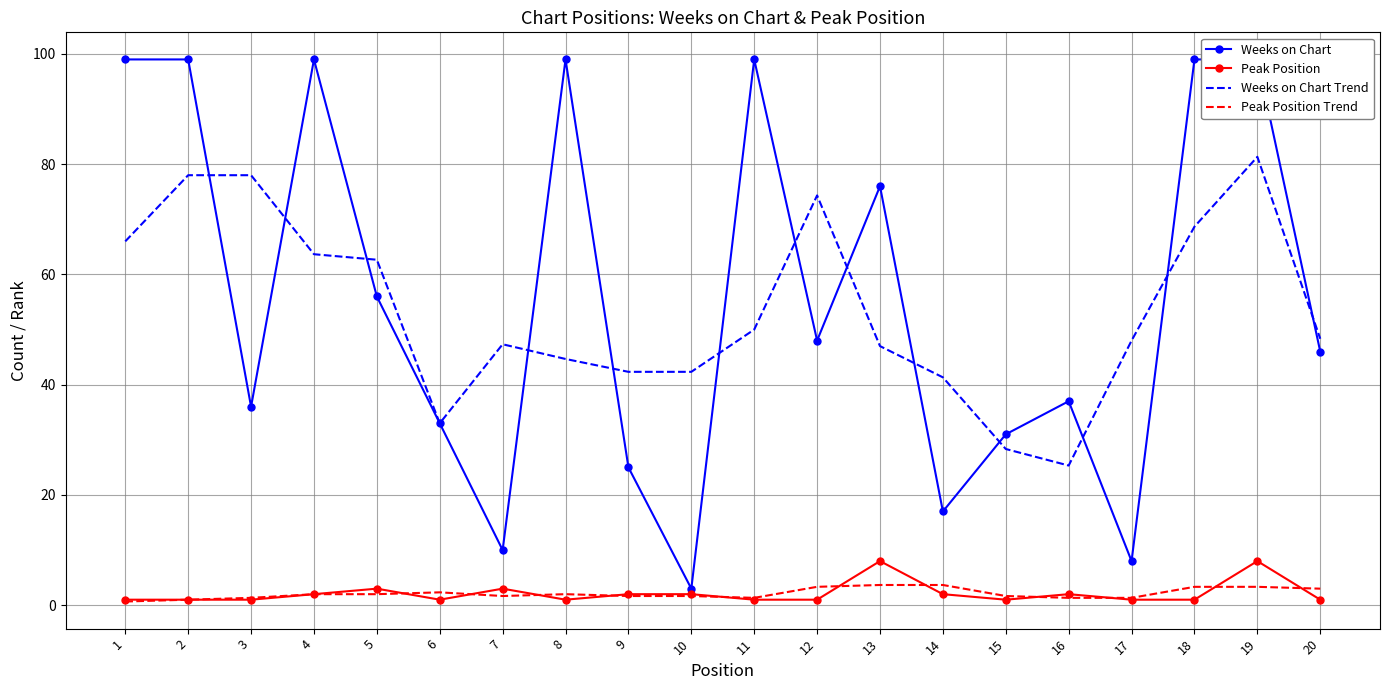

How many data points does each series have?

20